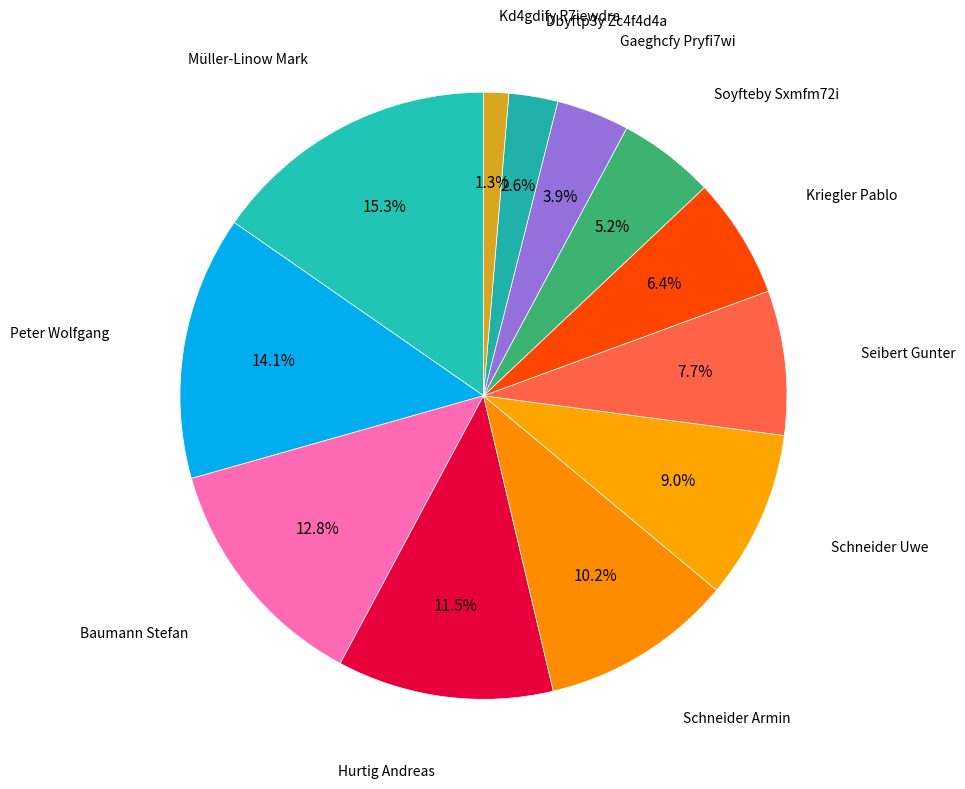

To the nearest percent, what is the difference between the largest and smallest slice percentages?

14%